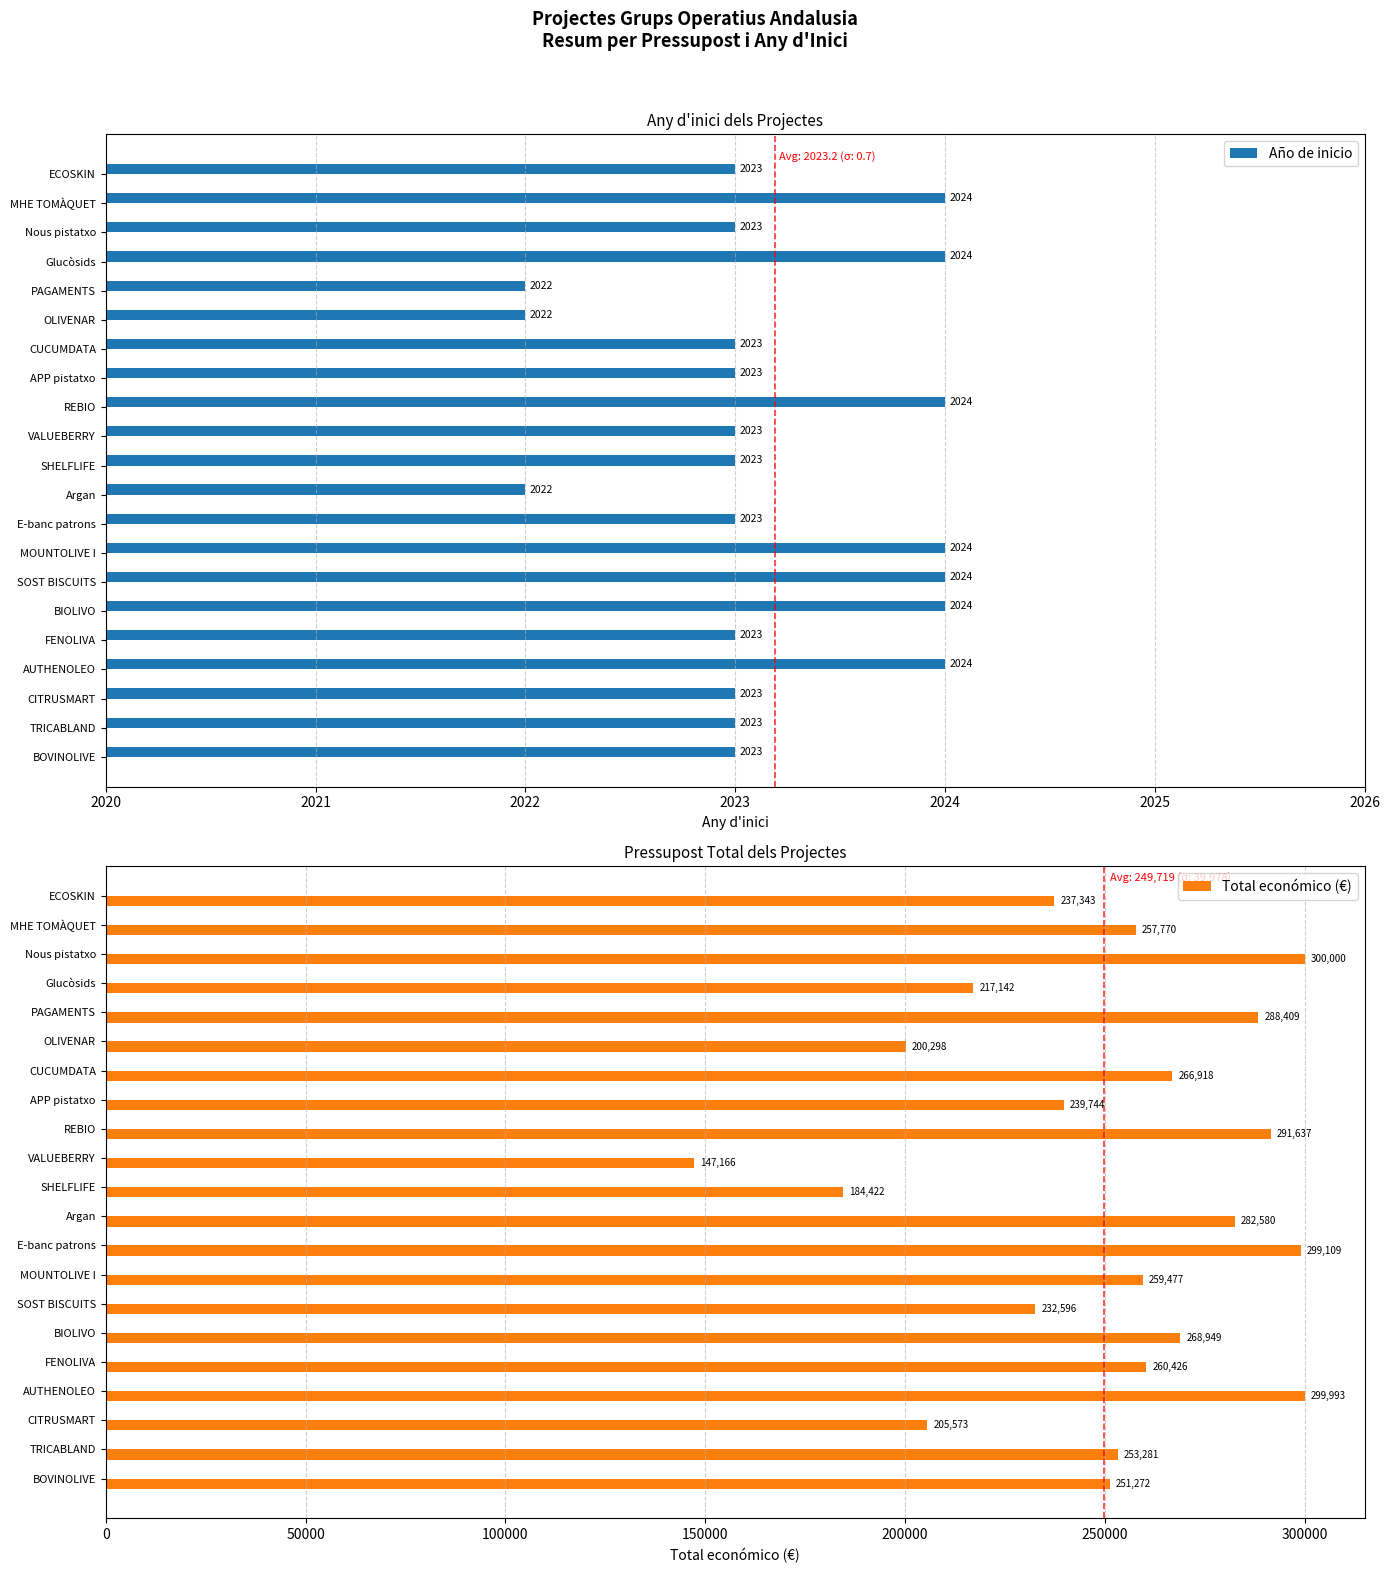

What value does the Año de inicio series have at E-banc patrons?

2023